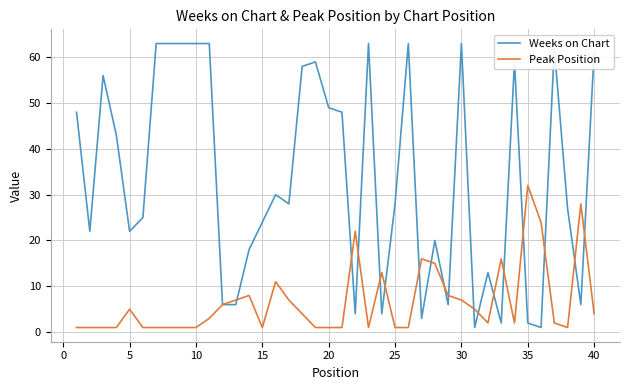

What is the maximum value shown in the chart?

63